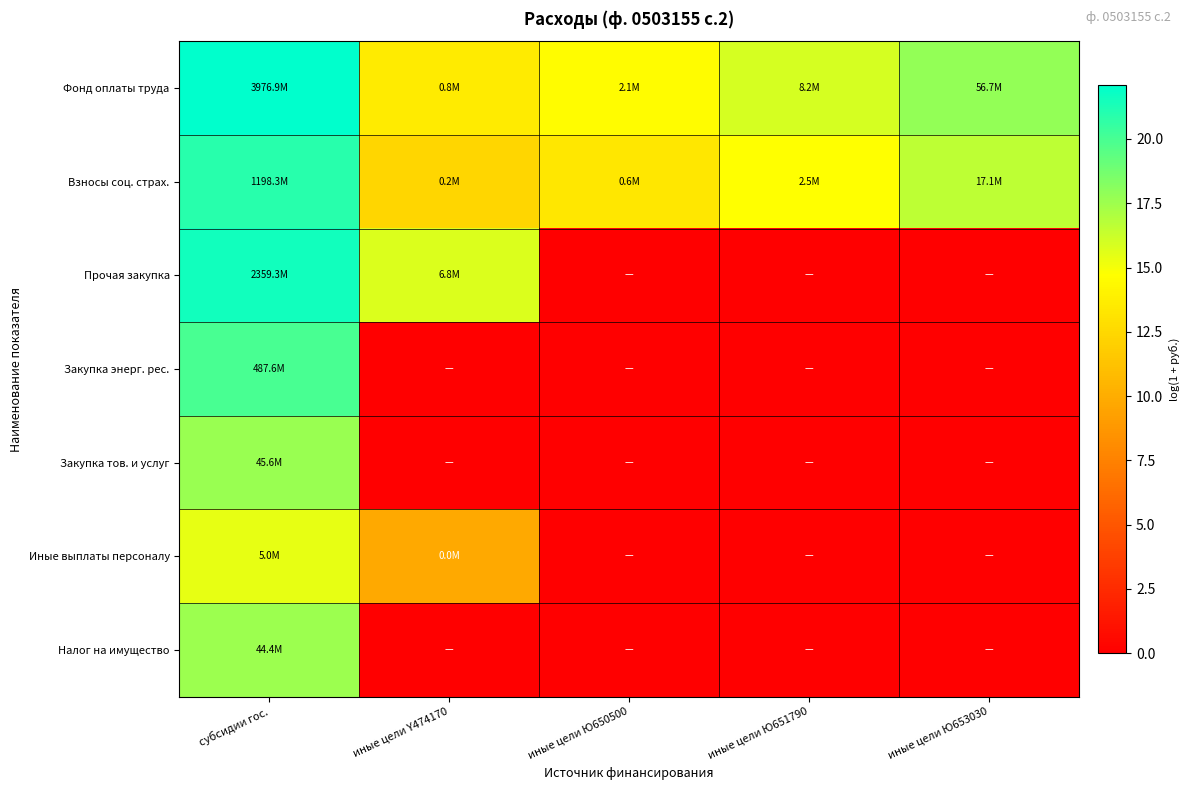

Reading right to left, extract all data points from this chart.

Фонд оплаты труда: иные цели Ю653030=17.9	иные цели Ю651790=15.9	иные цели Ю650500=14.5	иные цели Y474170=13.6	субсидии гос.=22.1
Взносы соц. страх.: иные цели Ю653030=16.7	иные цели Ю651790=14.7	иные цели Ю650500=13.3	иные цели Y474170=12.4	субсидии гос.=20.9
Прочая закупка: иные цели Ю653030=0.0	иные цели Ю651790=0.0	иные цели Ю650500=0.0	иные цели Y474170=15.7	субсидии гос.=21.6
Закупка энерг. рес.: иные цели Ю653030=0.0	иные цели Ю651790=0.0	иные цели Ю650500=0.0	иные цели Y474170=0.0	субсидии гос.=20.0
Закупка тов. и услуг: иные цели Ю653030=0.0	иные цели Ю651790=0.0	иные цели Ю650500=0.0	иные цели Y474170=0.0	субсидии гос.=17.6
Иные выплаты персоналу: иные цели Ю653030=0.0	иные цели Ю651790=0.0	иные цели Ю650500=0.0	иные цели Y474170=9.8	субсидии гос.=15.4
Налог на имущество: иные цели Ю653030=0.0	иные цели Ю651790=0.0	иные цели Ю650500=0.0	иные цели Y474170=0.0	субсидии гос.=17.6